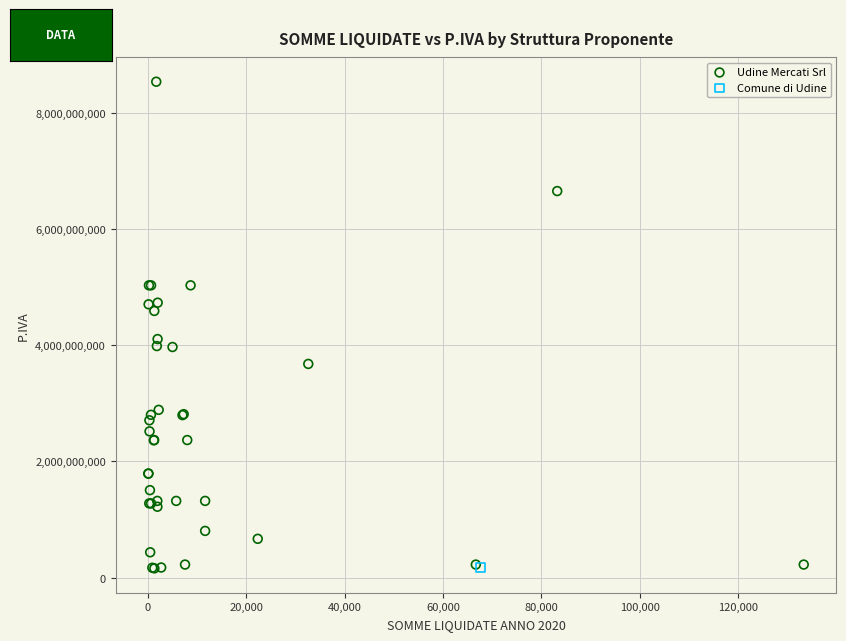

What are all the series names shown in the legend?

Udine Mercati Srl, Comune di Udine